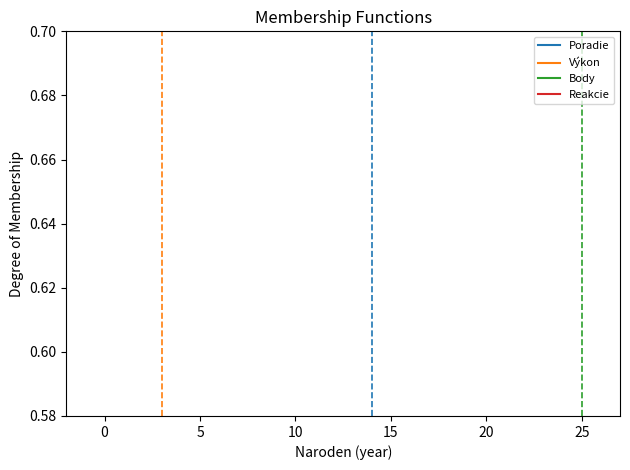

True or false: Poradie has a value of 1.5 at 10.

False